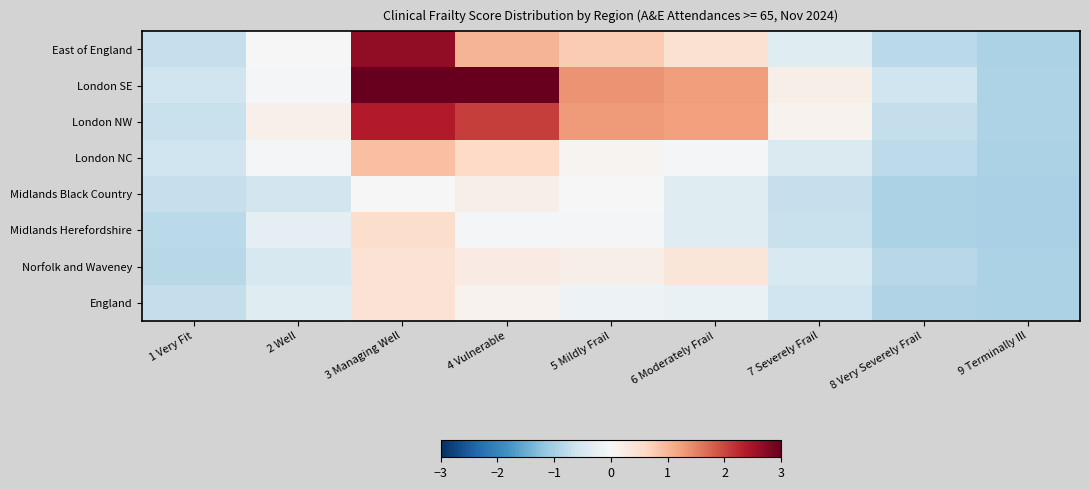

Which label corresponds to the smallest value in the chart?

9 Terminally Ill